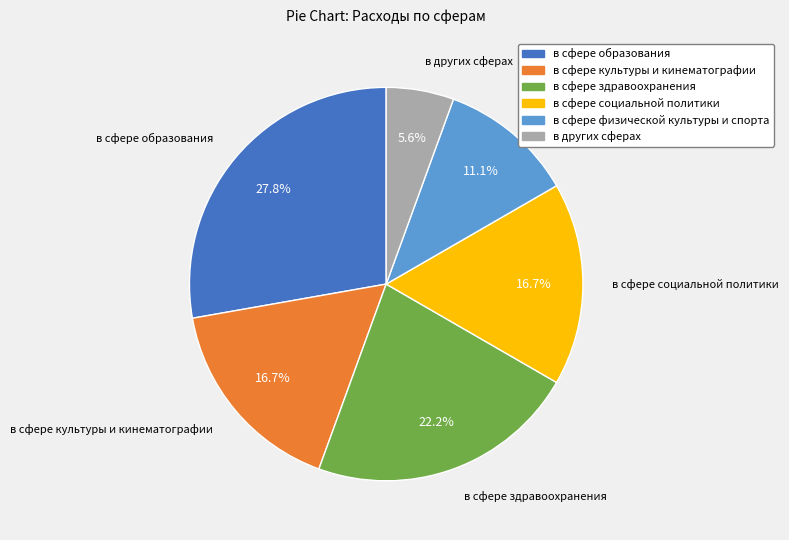

To the nearest percent, what is the average slice percentage?

17%